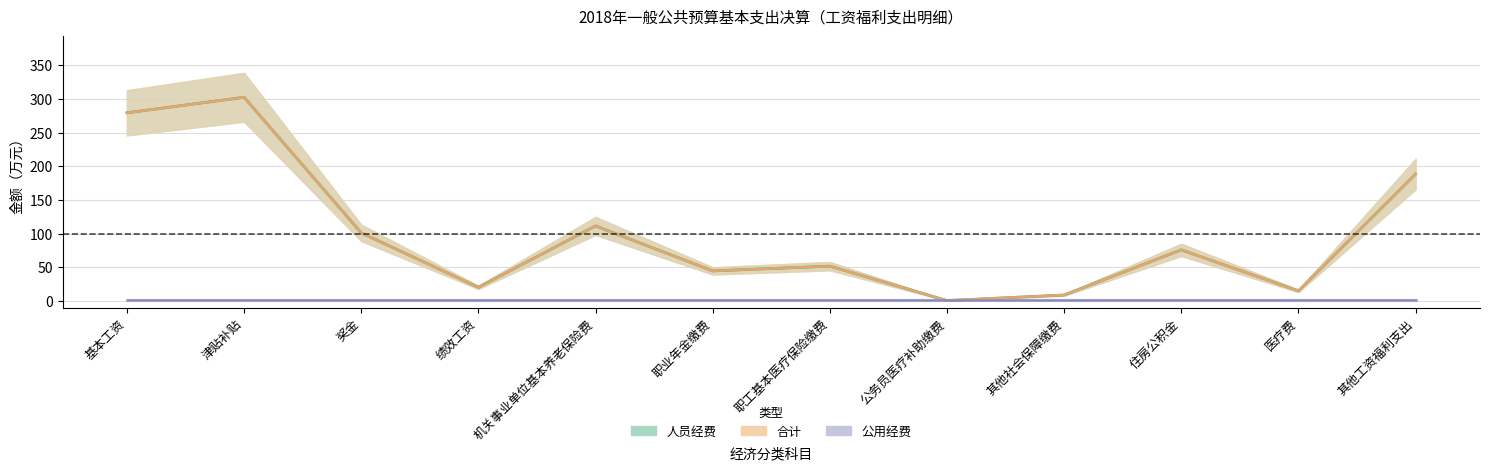

How many interior local valleys does the 人员经费 series have?

4